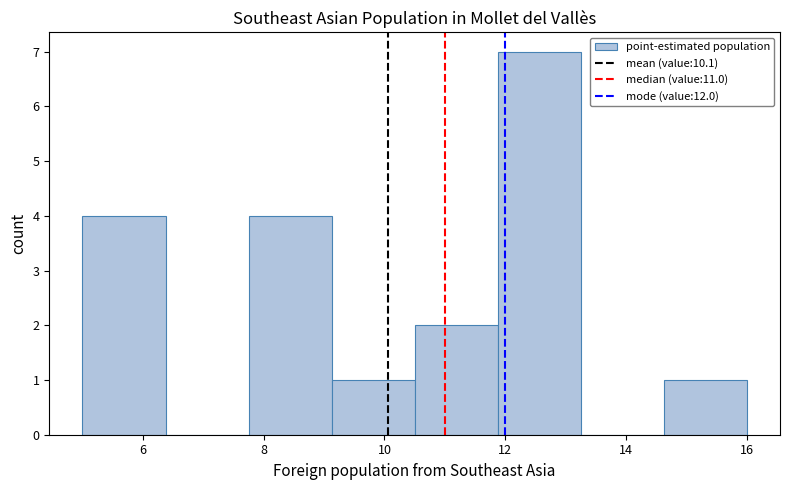

Over which range of the x-axis is the bar tallest?

11.8 to 13.2